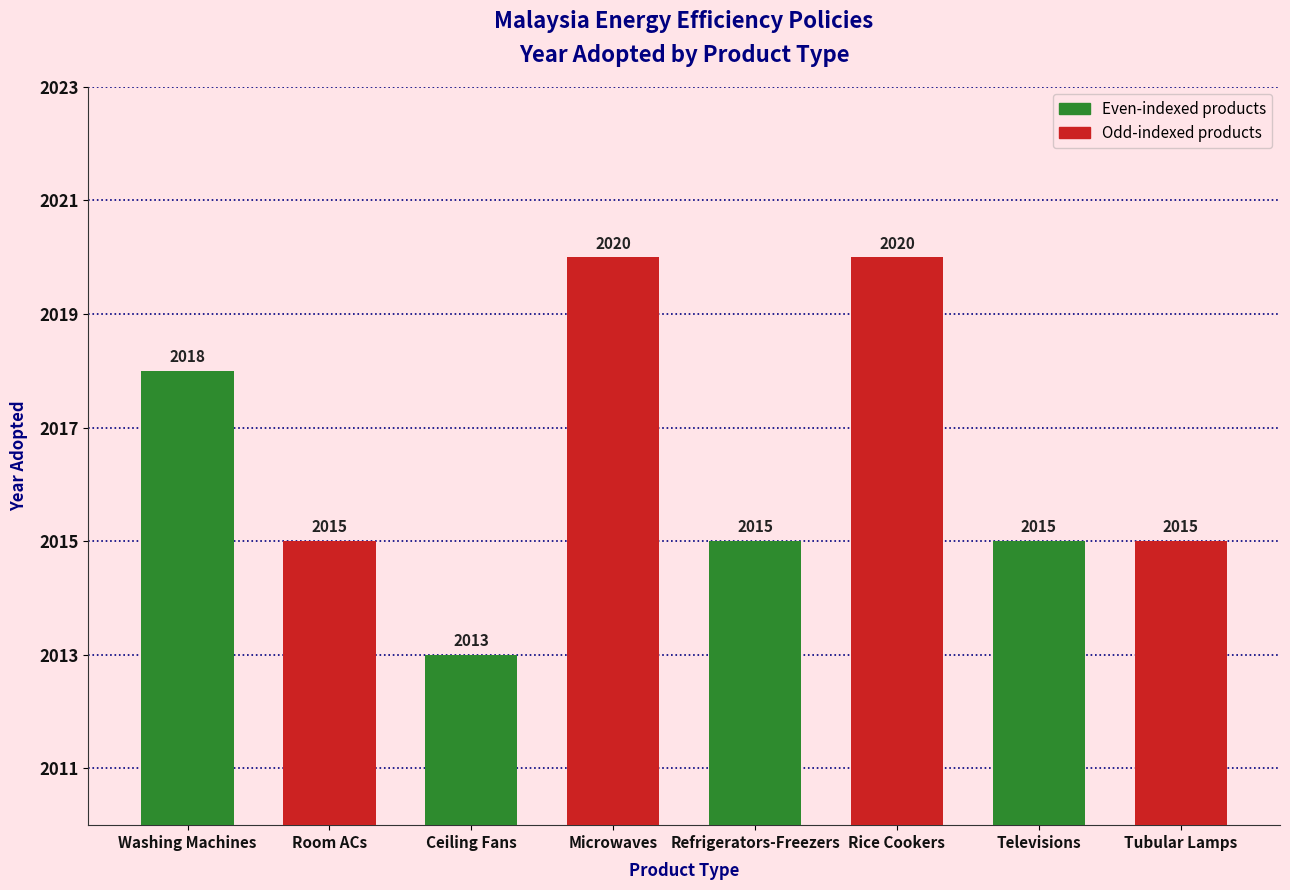

True or false: the data shows 3548 at Ceiling Fans.

False